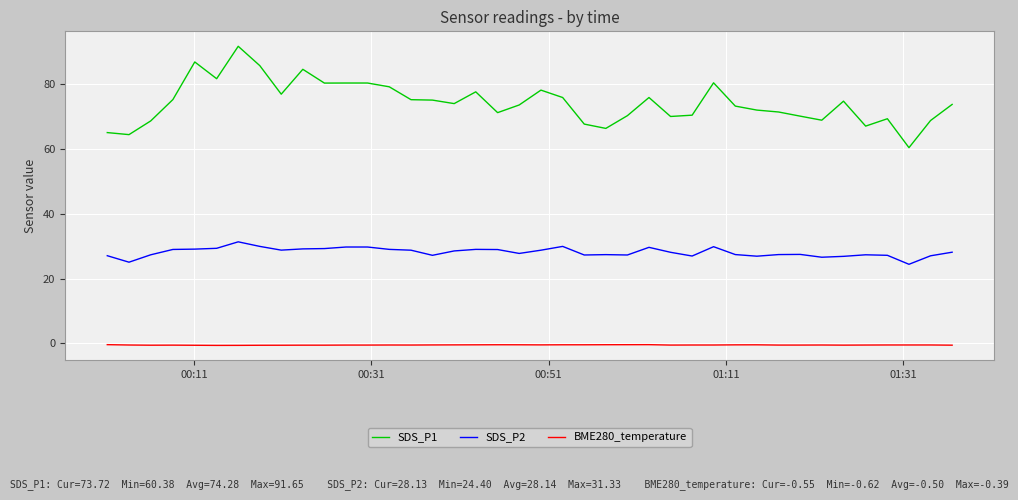

Which series has the widest spread of values?

SDS_P1